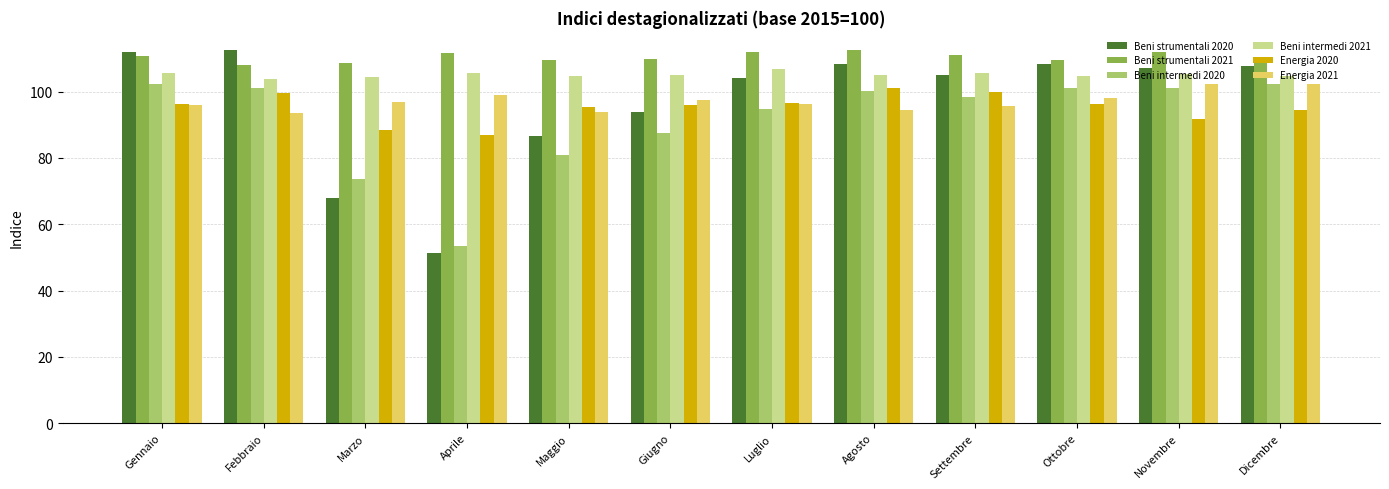

What is the value of the Beni strumentali 2020 bar at the 4th from the left?

51.3